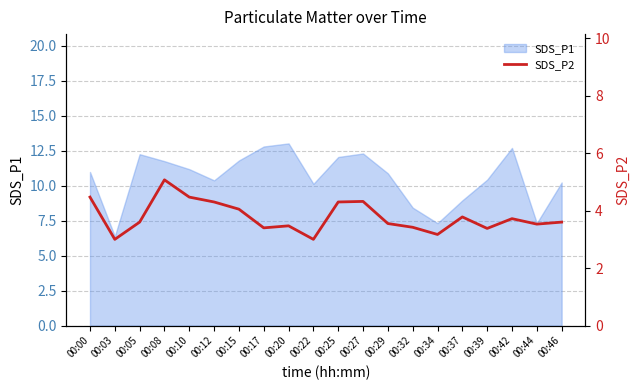

Is it true that SDS_P1 equals 7.3 at 00:34?

True